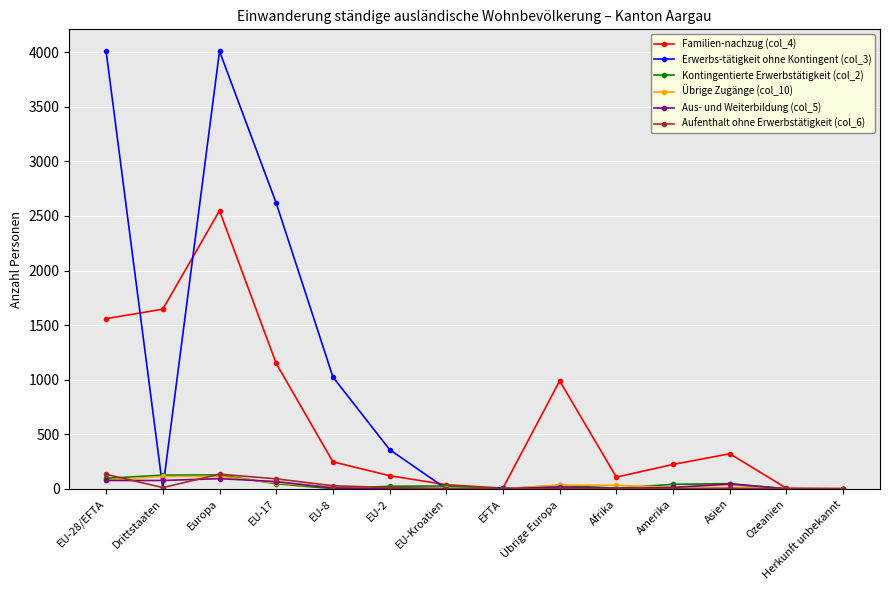

In Übrige Zugänge (col_10), how many points are higher than both neighbors (excluding endpoints)?

3